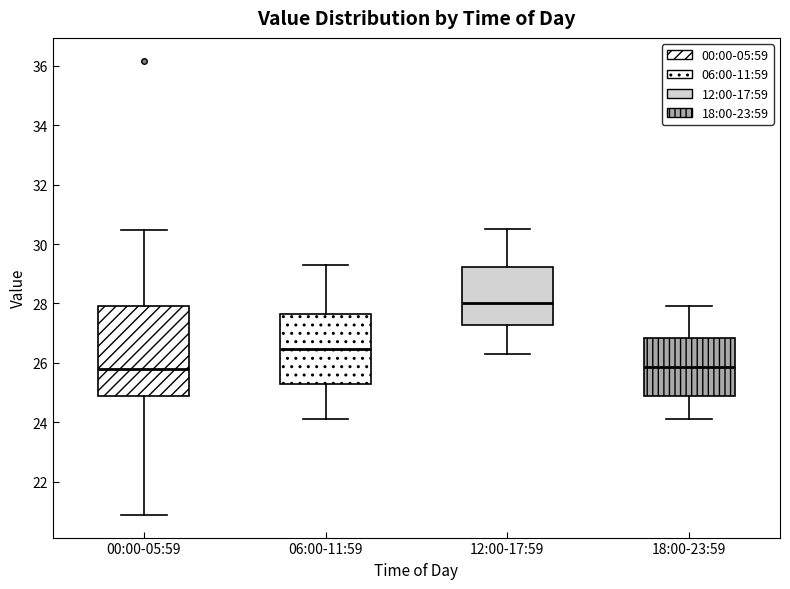

Reading left to right, transcribe this box plot: for each box, give where its median line is, the range the box spans, and where its two whiskers end, as read against the y-axis. The values are not printed on the chart, so give them approximately, as read against the axis.

00:00-05:59: median 25.8, box 24.8 to 28.0, whiskers 20.8 to 30.4
06:00-11:59: median 26.4, box 25.2 to 27.6, whiskers 24.2 to 29.4
12:00-17:59: median 28.0, box 27.2 to 29.2, whiskers 26.4 to 30.6
18:00-23:59: median 25.8, box 24.8 to 26.8, whiskers 24.2 to 28.0